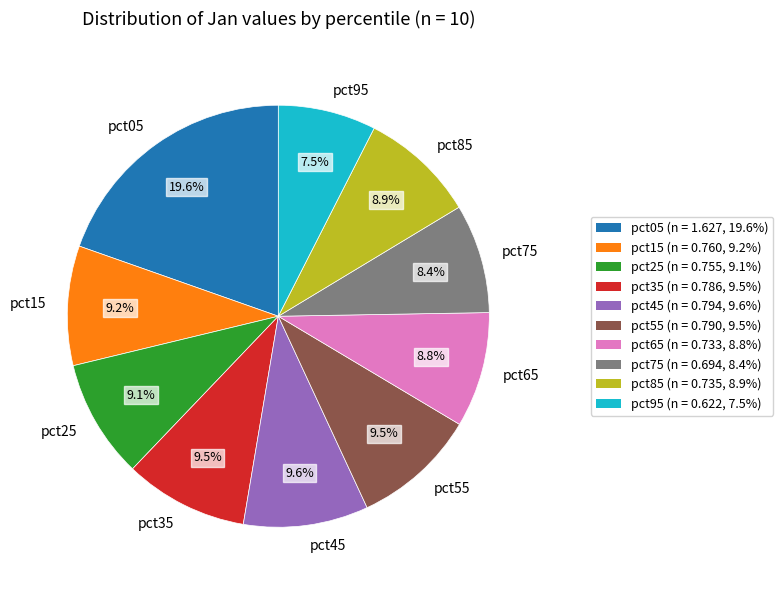

True or false: pct85 accounts for 9% of the total.

True